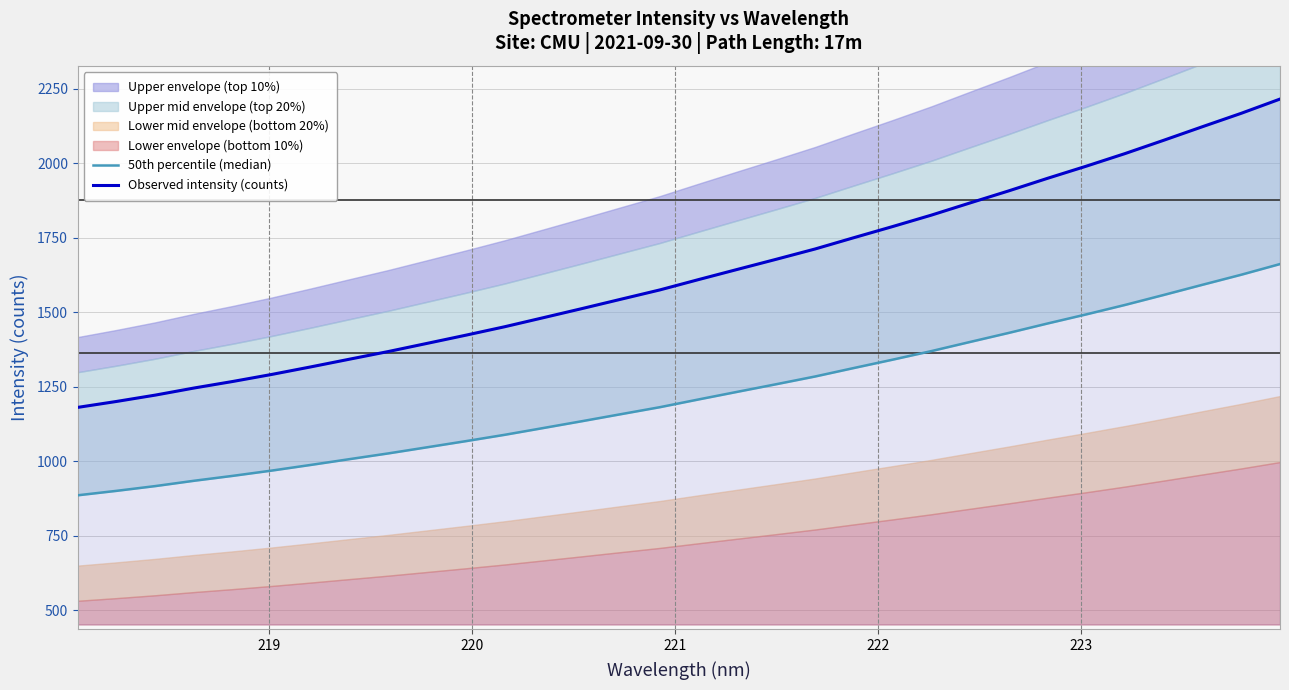

True or false: 50th percentile (median) and Observed intensity (counts) cross at least once.

False